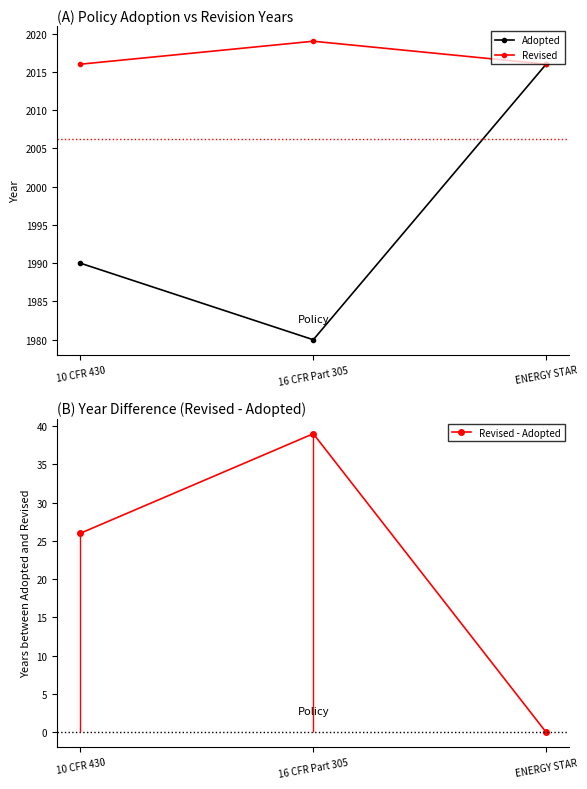

Is this an area chart (filled region under the line)?

No